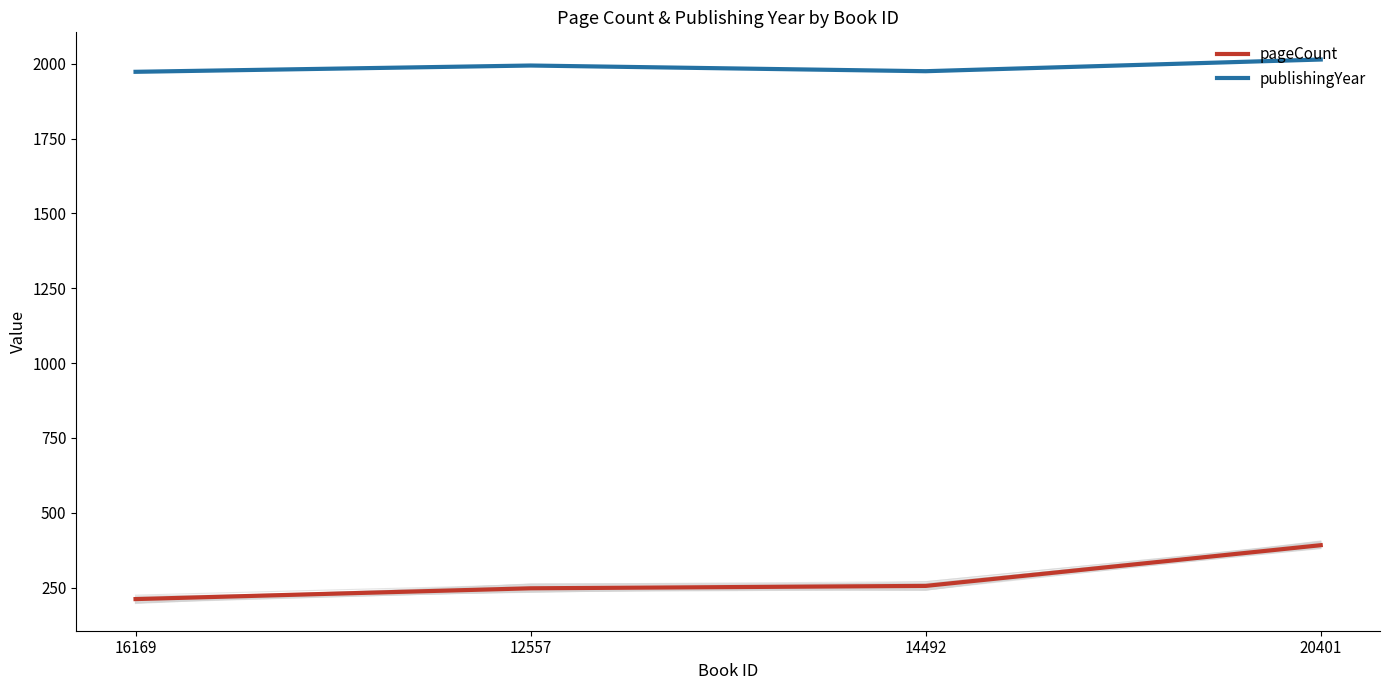

What is the difference between the pageCount values at 16169 and 12557?

36